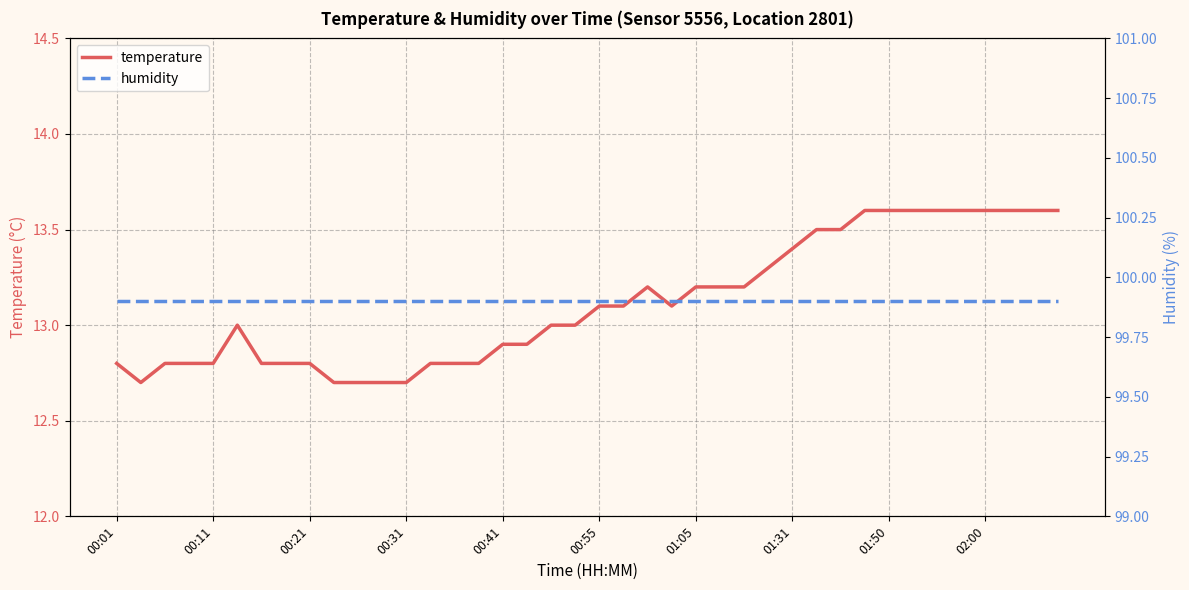

What is the sum of all temperature values?

524.5